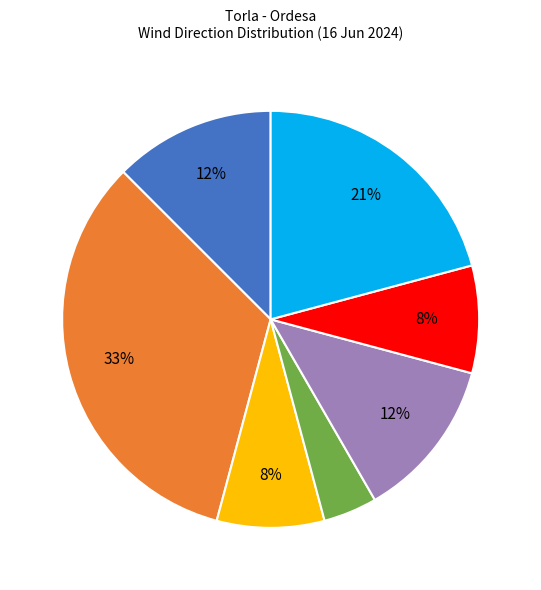

To the nearest percent, what is the average slice percentage?

14%